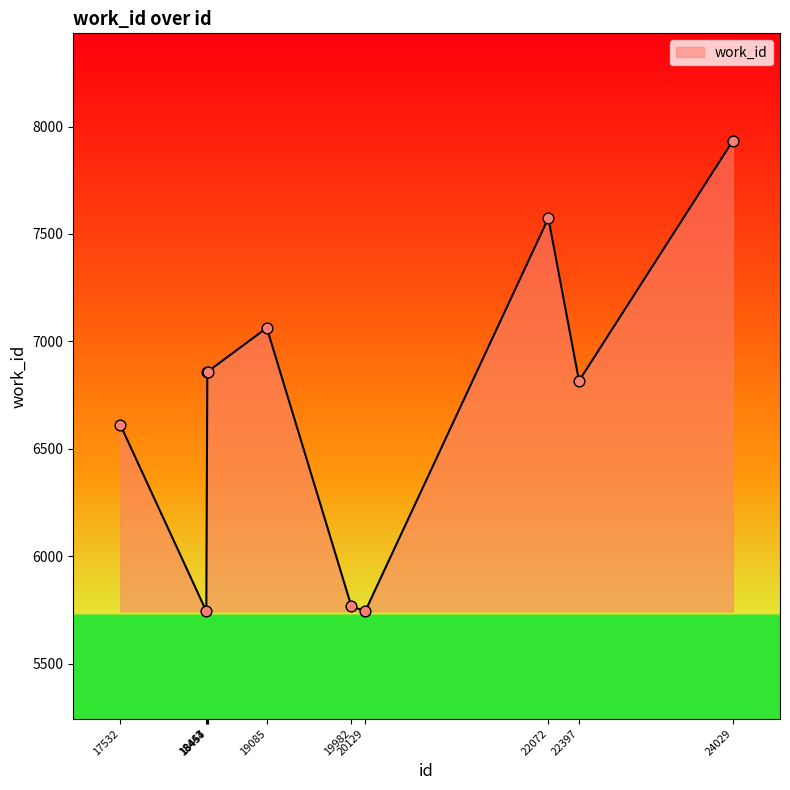

Approximately how many times larger is the value at 24029 compared to 18443?

1.4